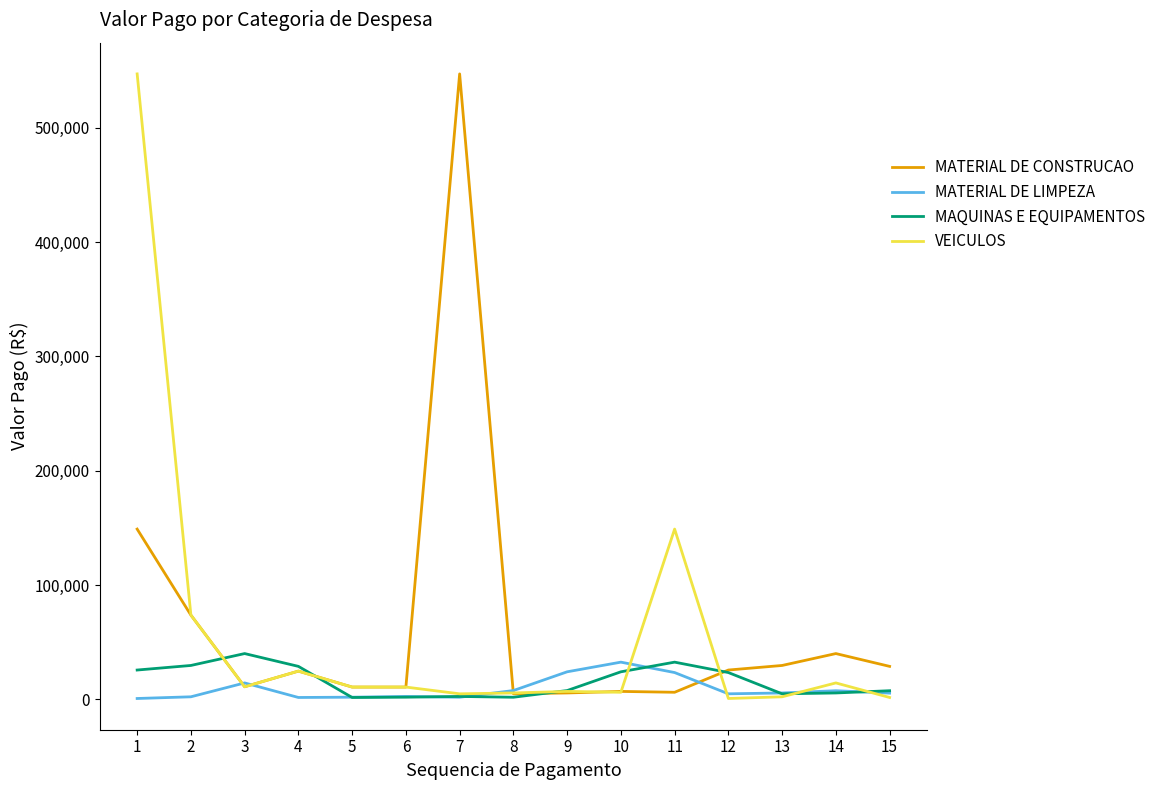

Which series changed the most between 6 and 7?

MATERIAL DE CONSTRUCAO